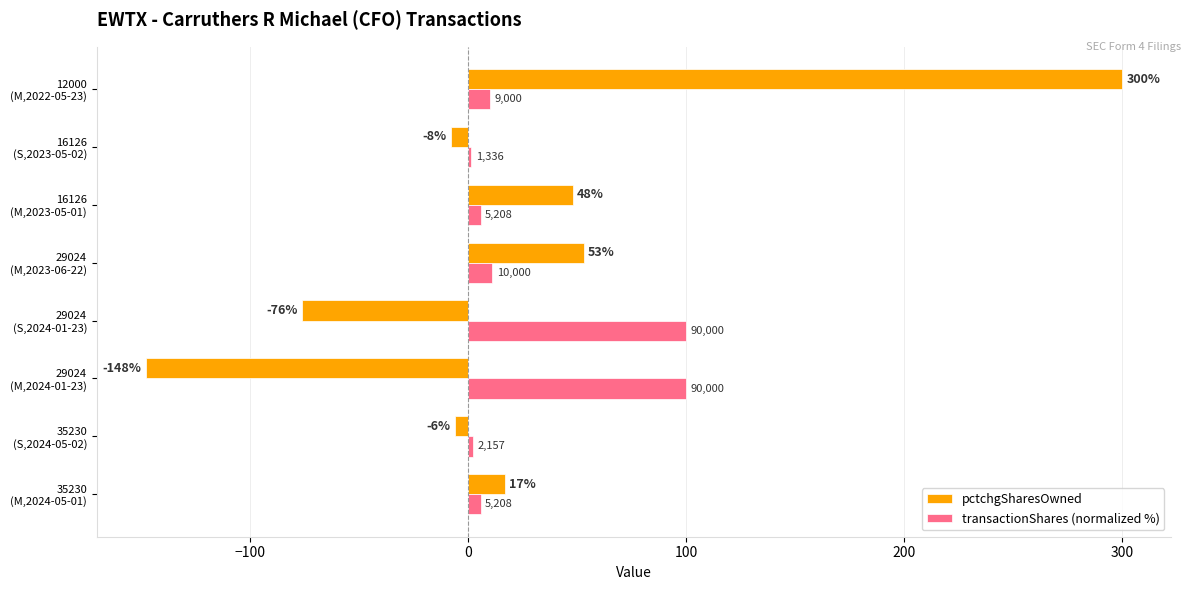

Count the number of data series in this chart.

2